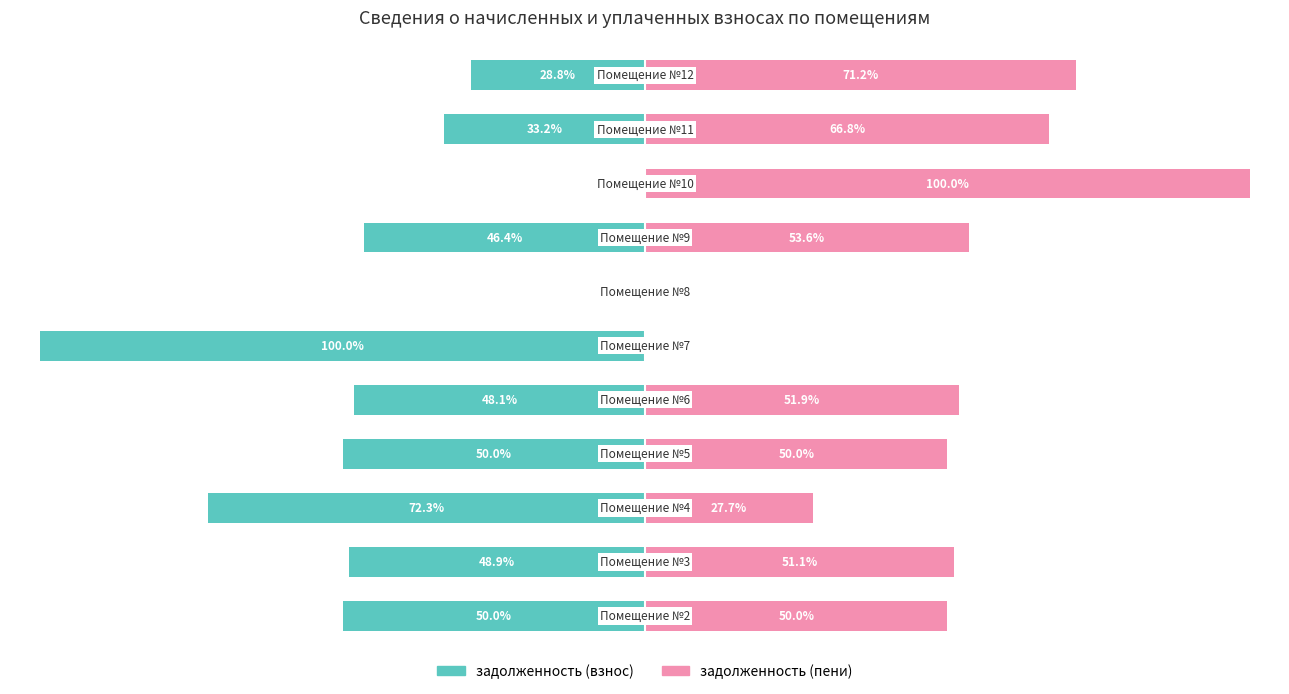

What are all the series names shown in the legend?

задолженность (взнос), задолженность (пени)